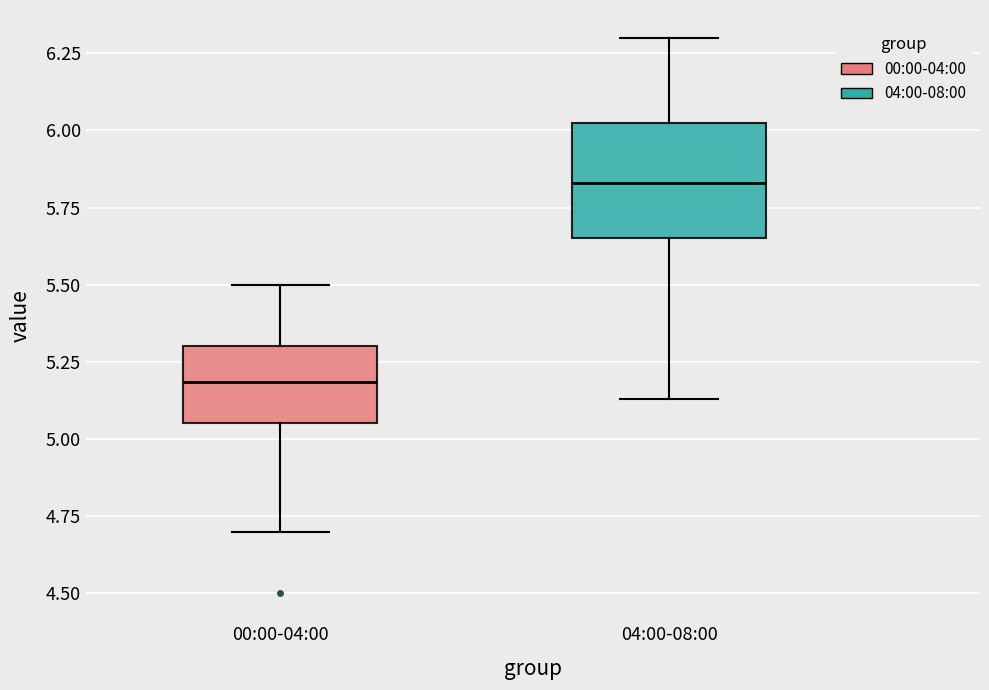

Reading left to right, transcribe this box plot: for each box, give where its median line is, the range the box spans, and where its two whiskers end, as read against the y-axis. The values are not printed on the chart, so give them approximately, as read against the axis.

00:00-04:00: median 5.20, box 5.05 to 5.30, whiskers 4.70 to 5.50
04:00-08:00: median 5.85, box 5.65 to 6.05, whiskers 5.15 to 6.30